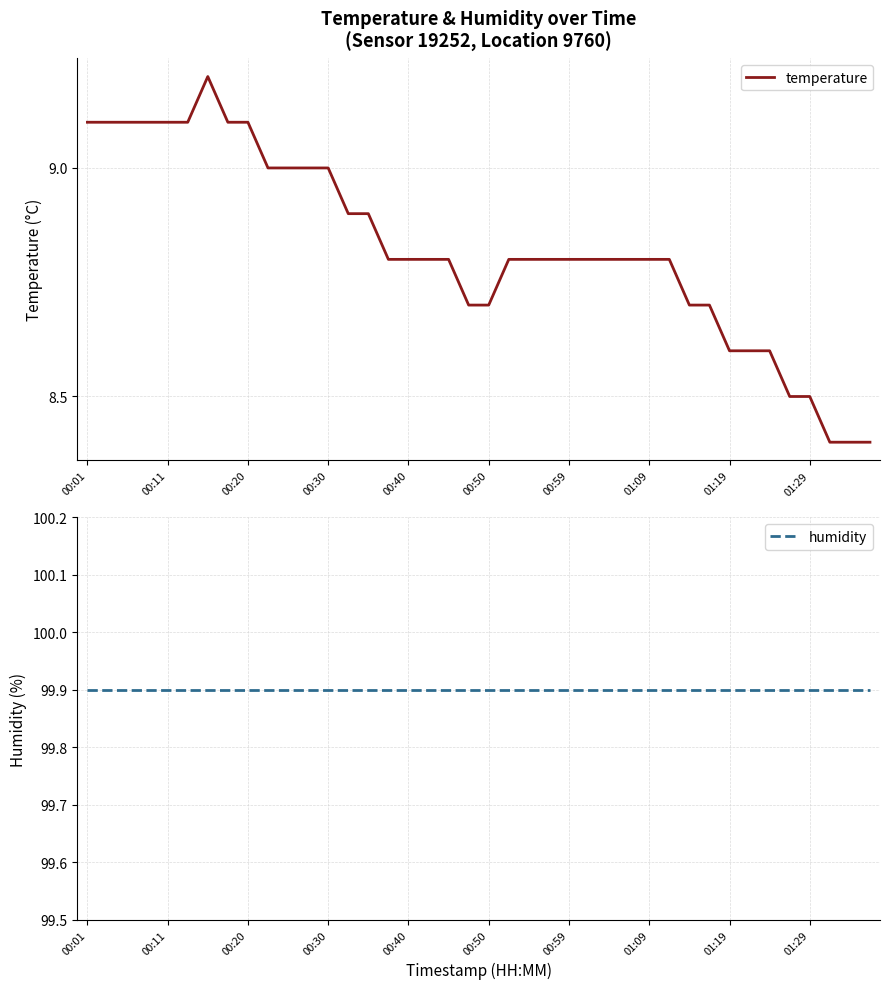

What is the maximum value for temperature?

9.2